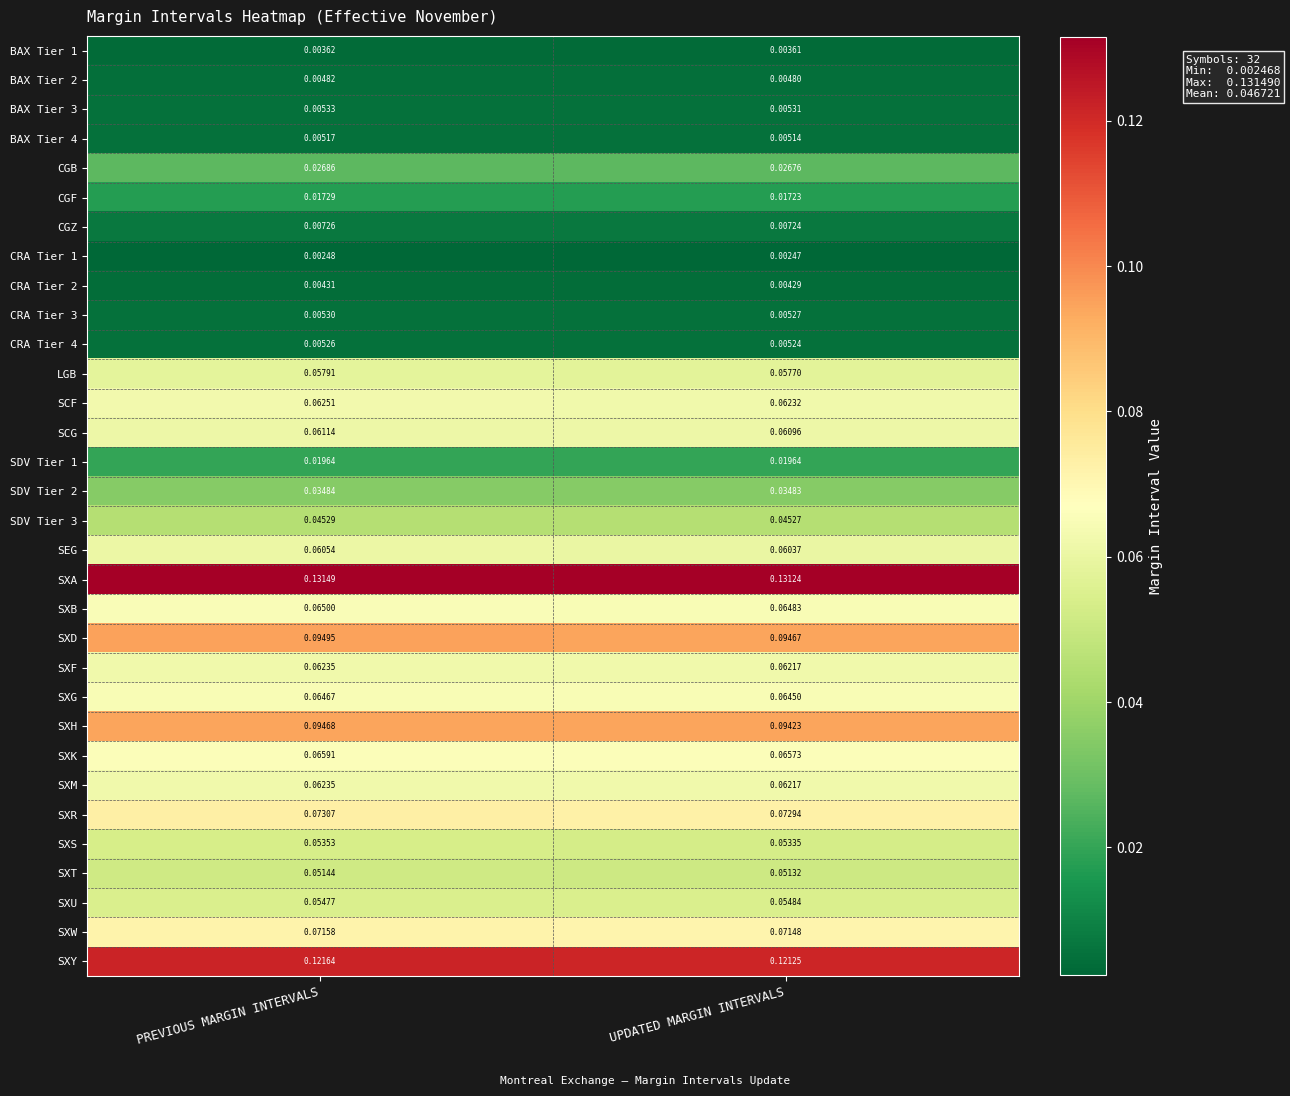

At which category does the chart reach its peak across all series?

PREVIOUS MARGIN INTERVALS